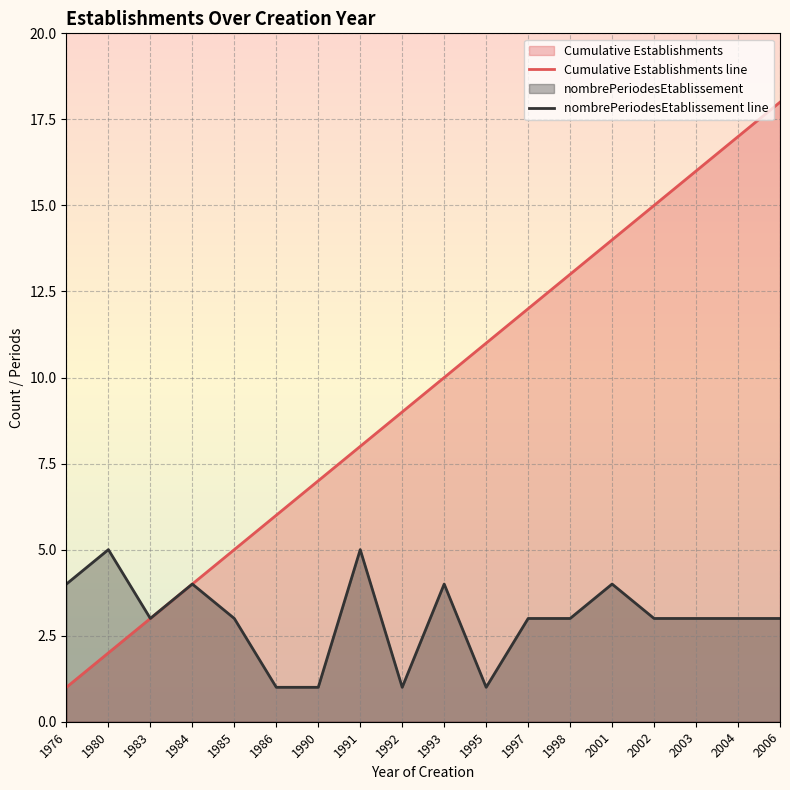

Is the value of Cumulative Establishments line at 1986 greater than the value of nombrePeriodesEtablissement line at 1993?

Yes